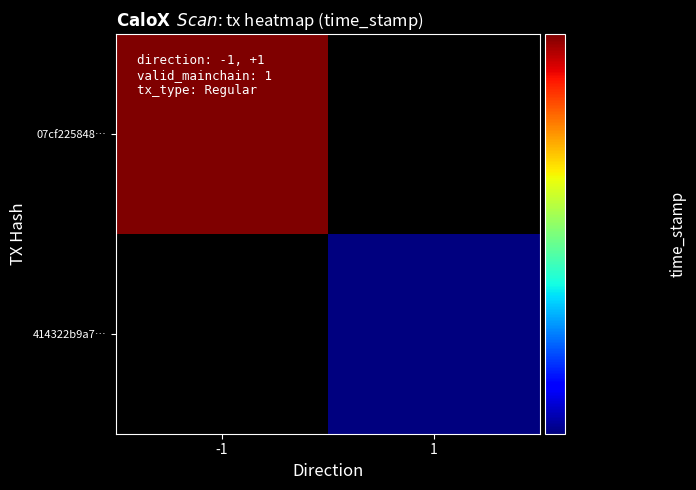

At time_stamp, list the series in order from smallest to largest.

414322b9a7b0d652b7d80134c386bae5c524c88, 07cf2258481dead47ec94a75d30d30ac9e245f7